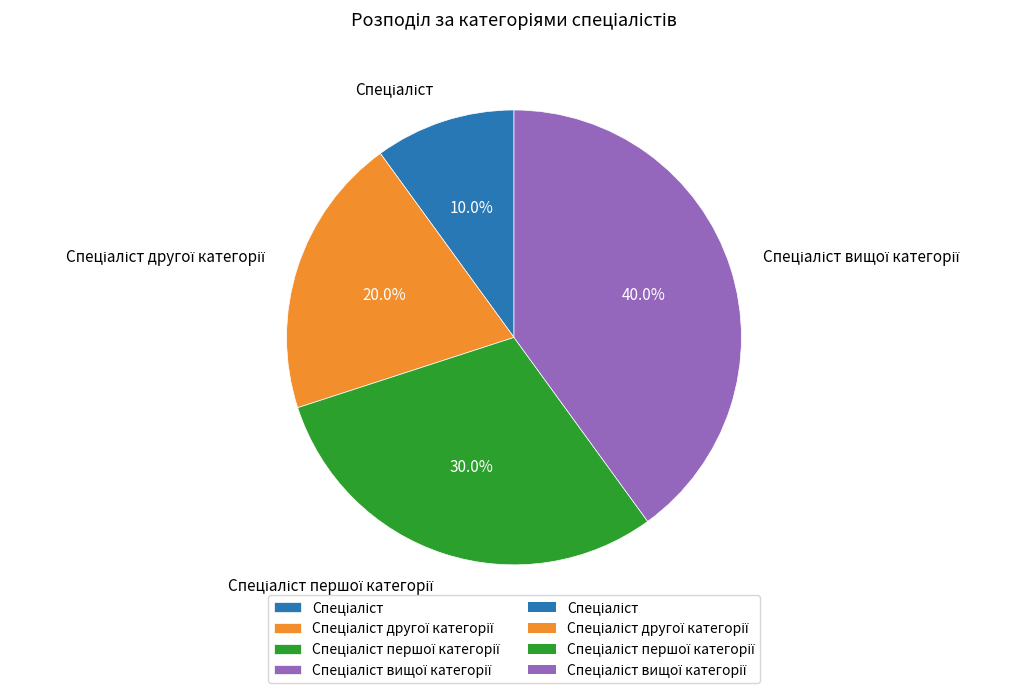

Does any single category account for the majority?

No